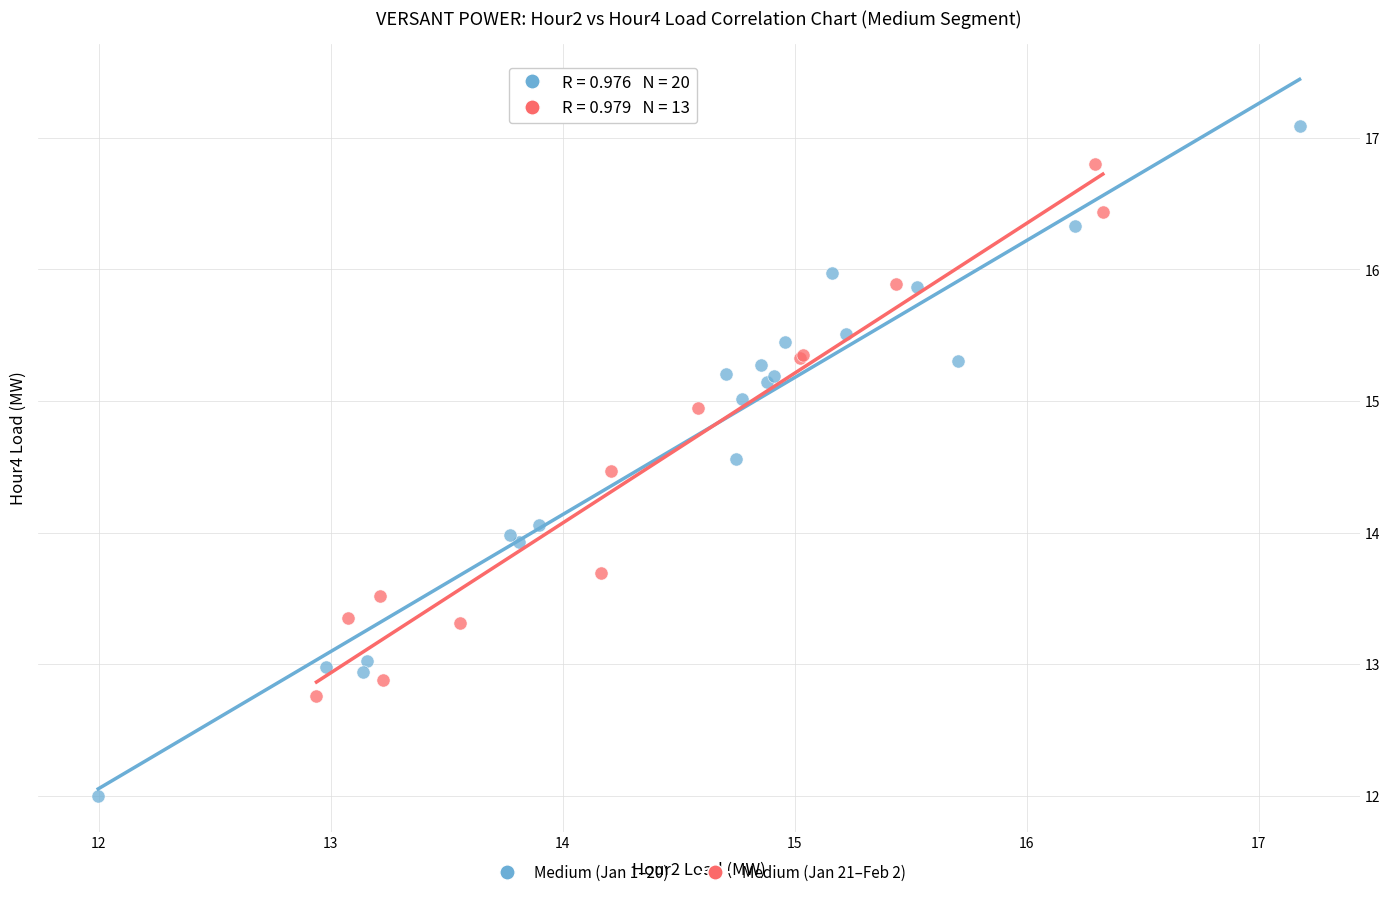

Which series has the widest spread of Y values?

Medium (Jan 1–20)